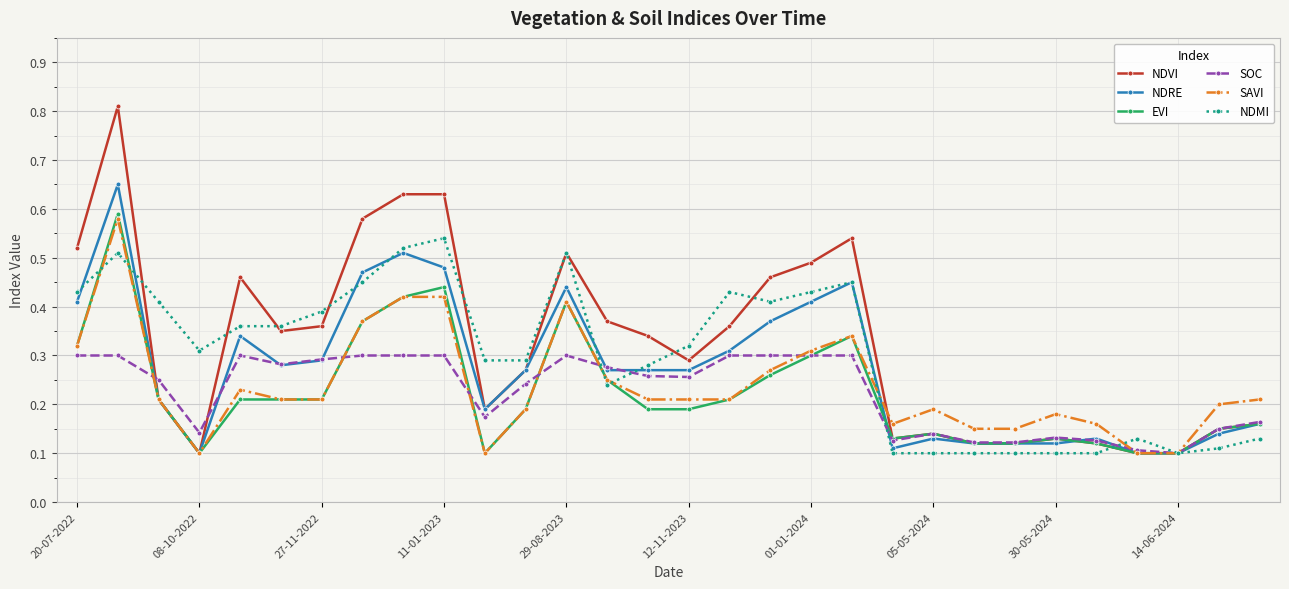

What are all the series names shown in the legend?

NDVI, NDRE, EVI, SOC, SAVI, NDMI